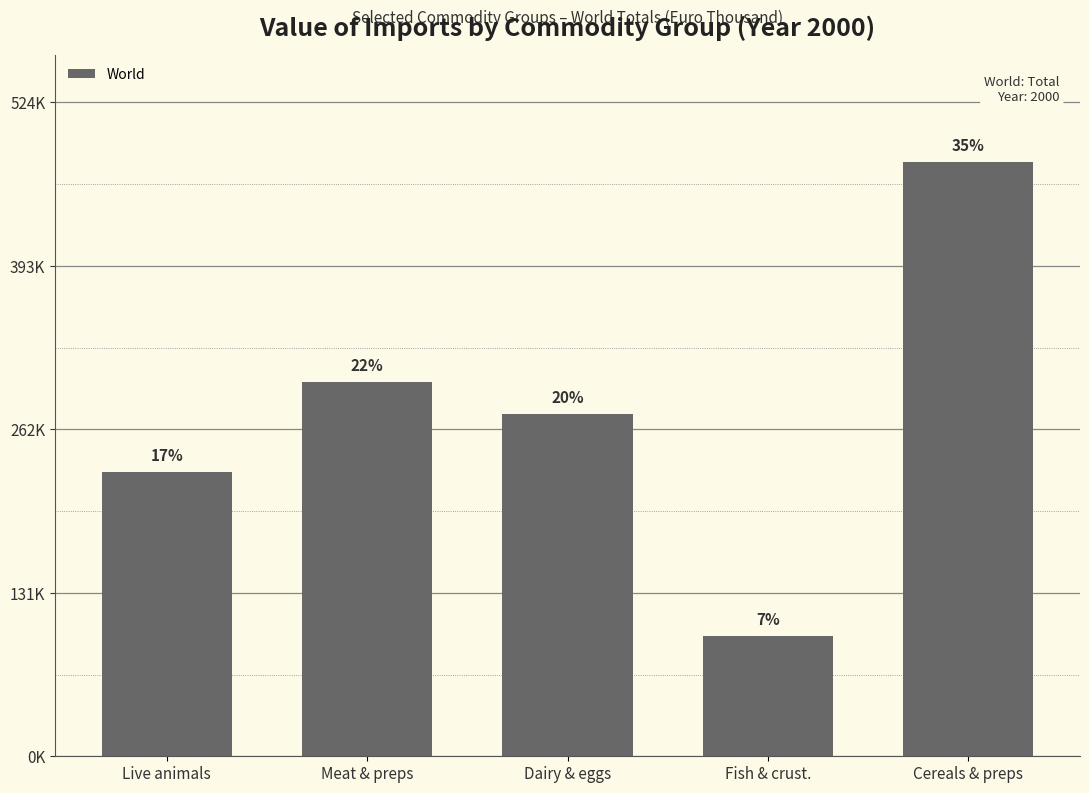

List the labels in order of value, largest first.

Cereals & preps, Meat & preps, Dairy & eggs, Live animals, Fish & crust.